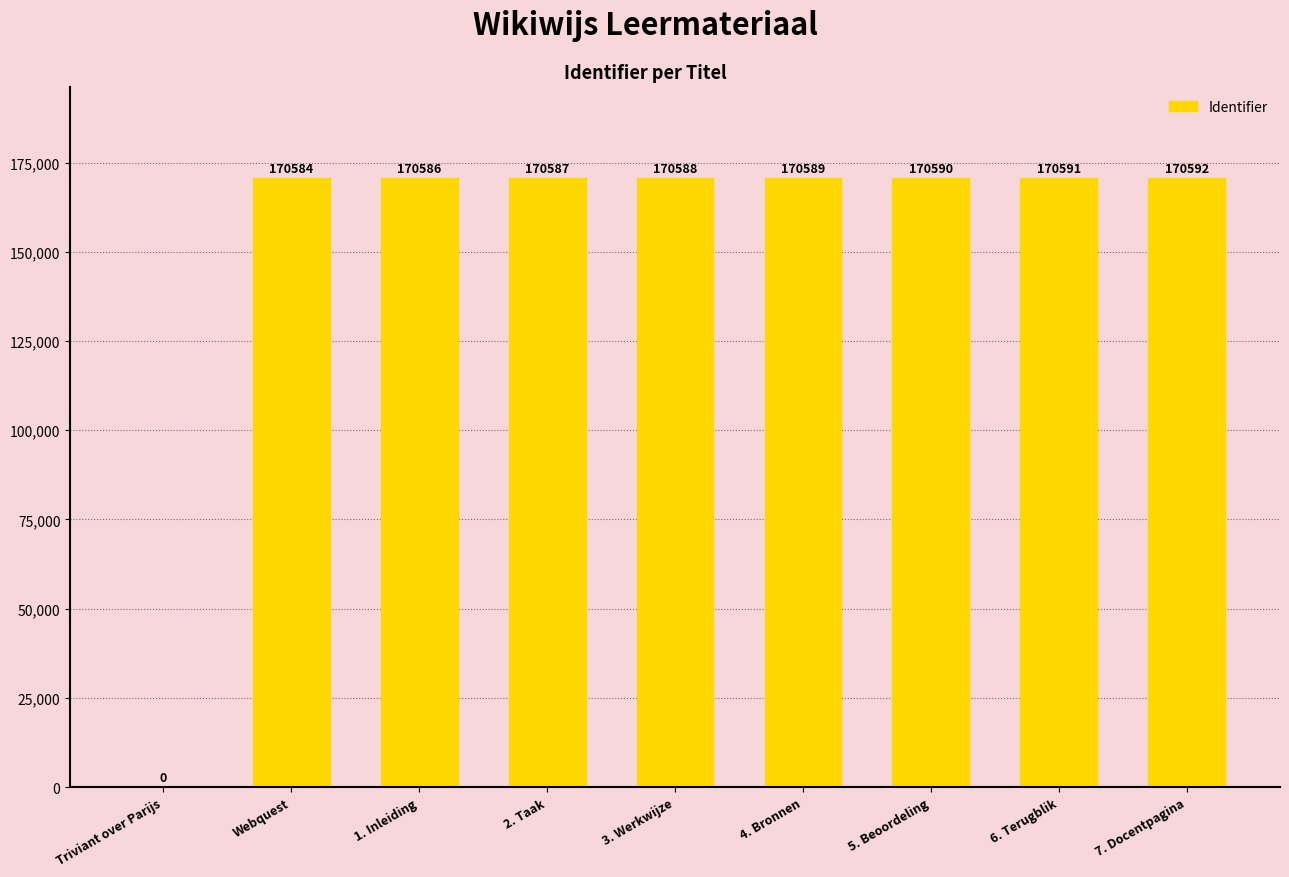

True or false: the data shows 255416 at 6. Terugblik.

False